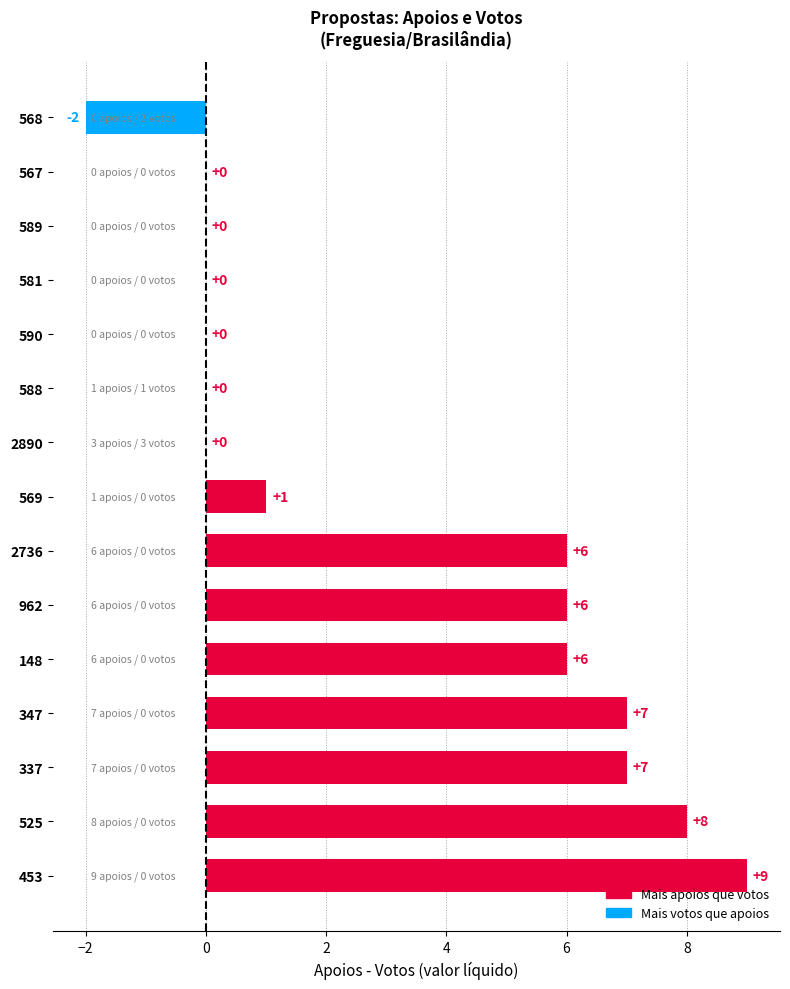

Are the bars horizontal?

Yes